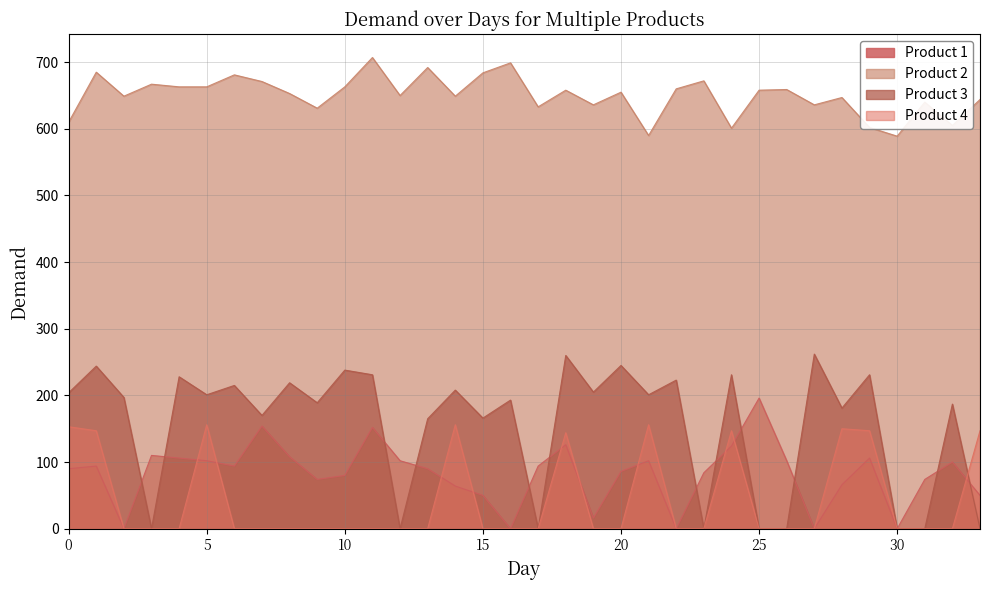

Does the chart have visible grid lines?

Yes